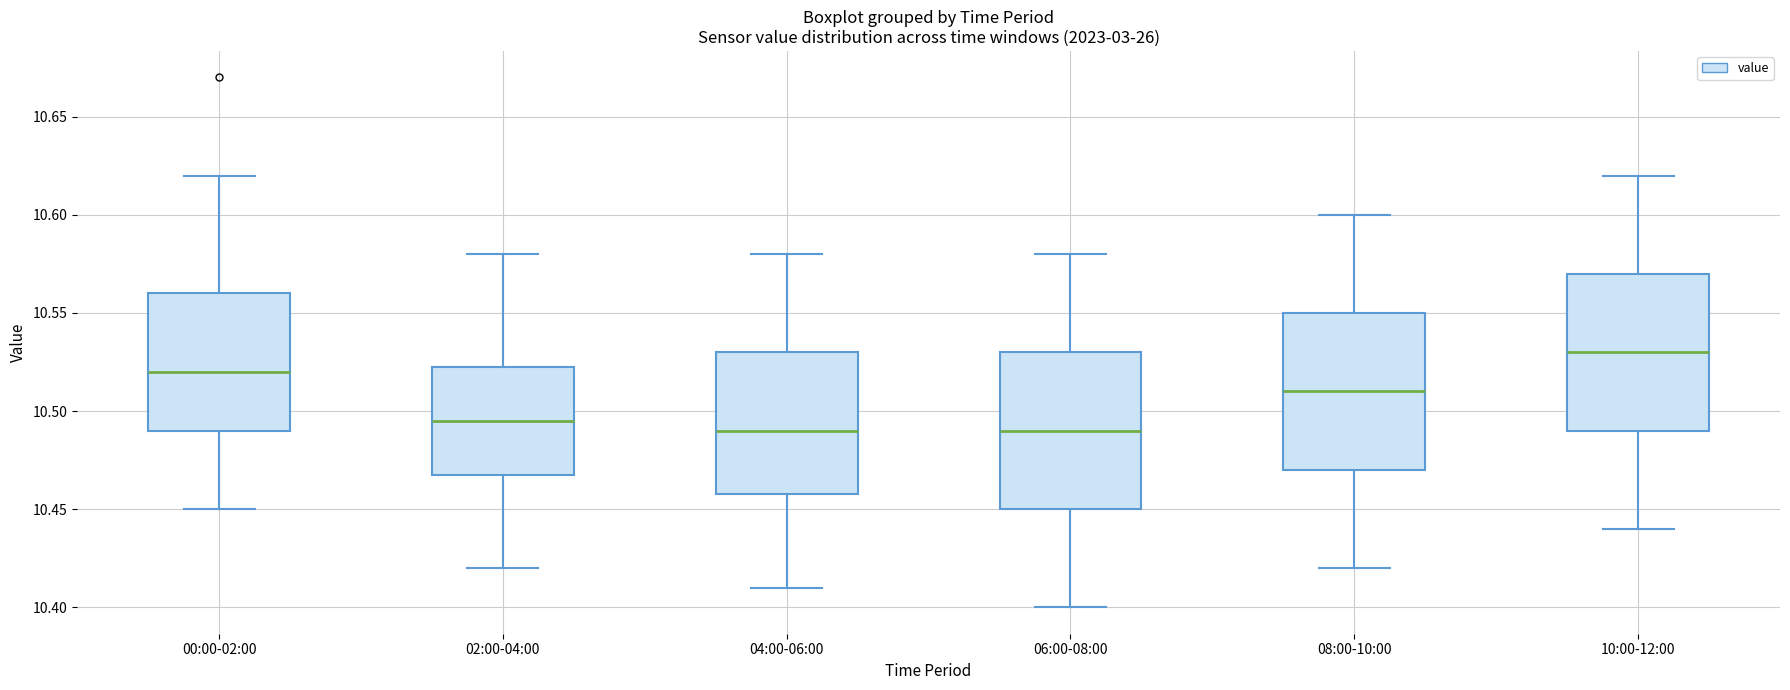

Reading left to right, read every box against the y-axis: the position of its median line, the range the box covers, and the ends of its whiskers. The values are not printed on the chart, so give them approximately, as read against the axis.

00:00-02:00: median 10.520, box 10.490 to 10.560, whiskers 10.450 to 10.620
02:00-04:00: median 10.495, box 10.470 to 10.525, whiskers 10.420 to 10.580
04:00-06:00: median 10.490, box 10.460 to 10.530, whiskers 10.410 to 10.580
06:00-08:00: median 10.490, box 10.450 to 10.530, whiskers 10.400 to 10.580
08:00-10:00: median 10.510, box 10.470 to 10.550, whiskers 10.420 to 10.600
10:00-12:00: median 10.530, box 10.490 to 10.570, whiskers 10.440 to 10.620